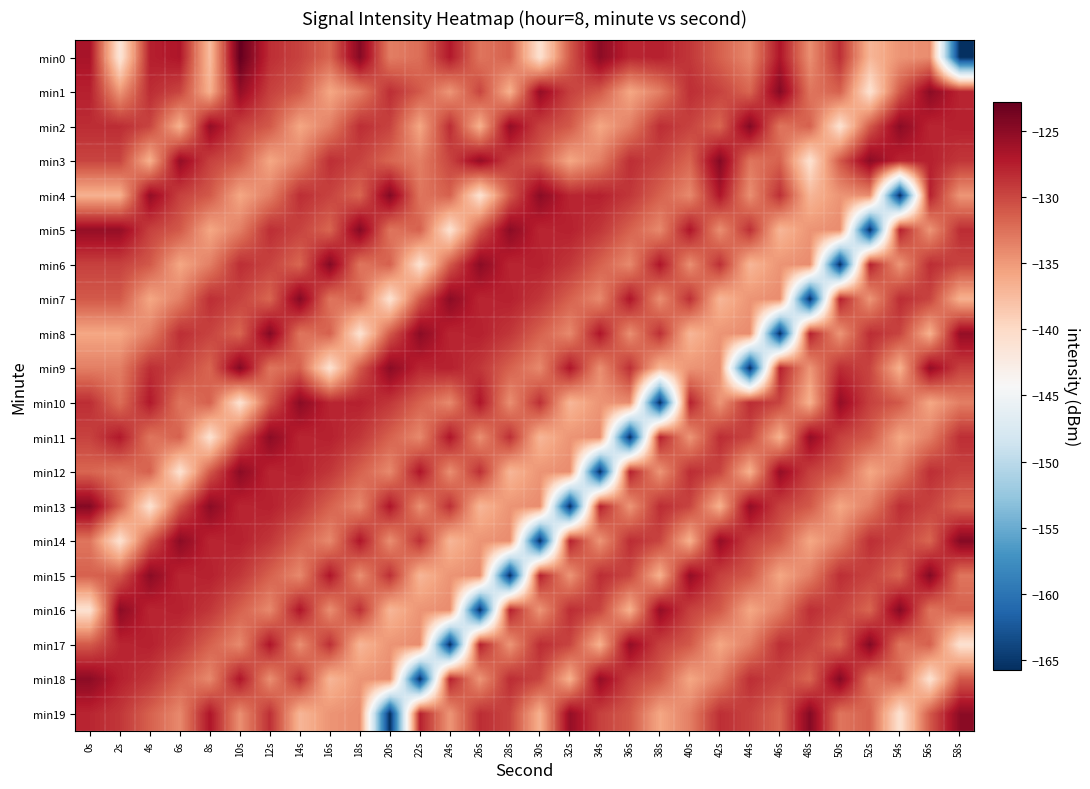

Rank the series at 30s from highest to lowest value.

min4, min1, min6, min15, min5, min17, min10, min7, min2, min18, min3, min8, min9, min13, min12, min16, min19, min11, min0, min14